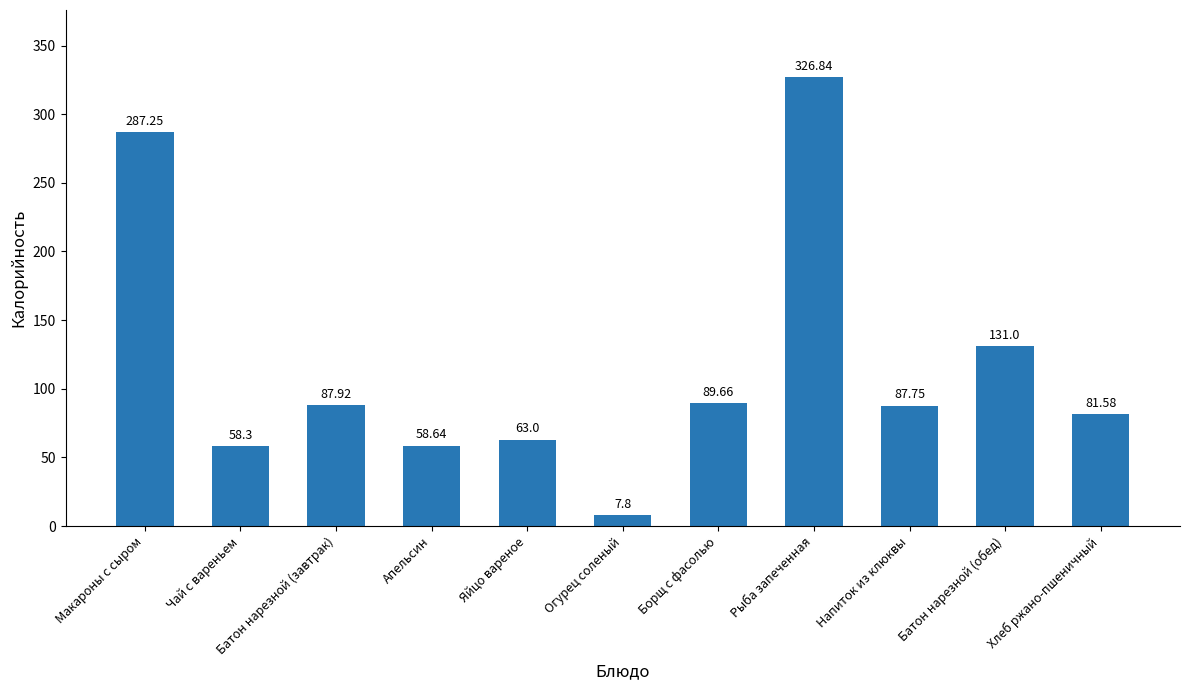

What is the change in value from Апельсин to Батон нарезной (обед)?

+72.4